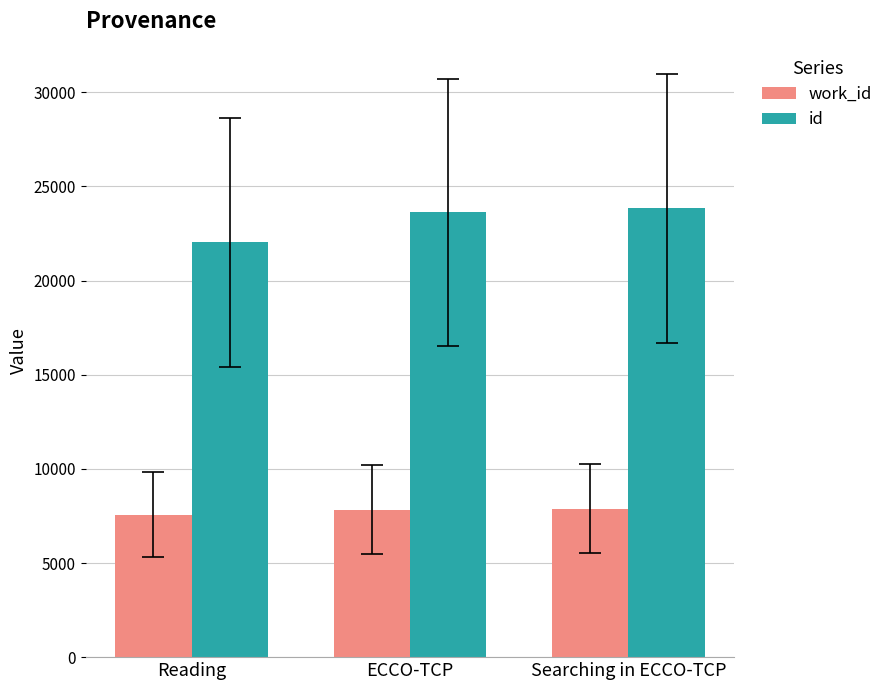

What is the spread (max minus min) of values at Reading?

14475